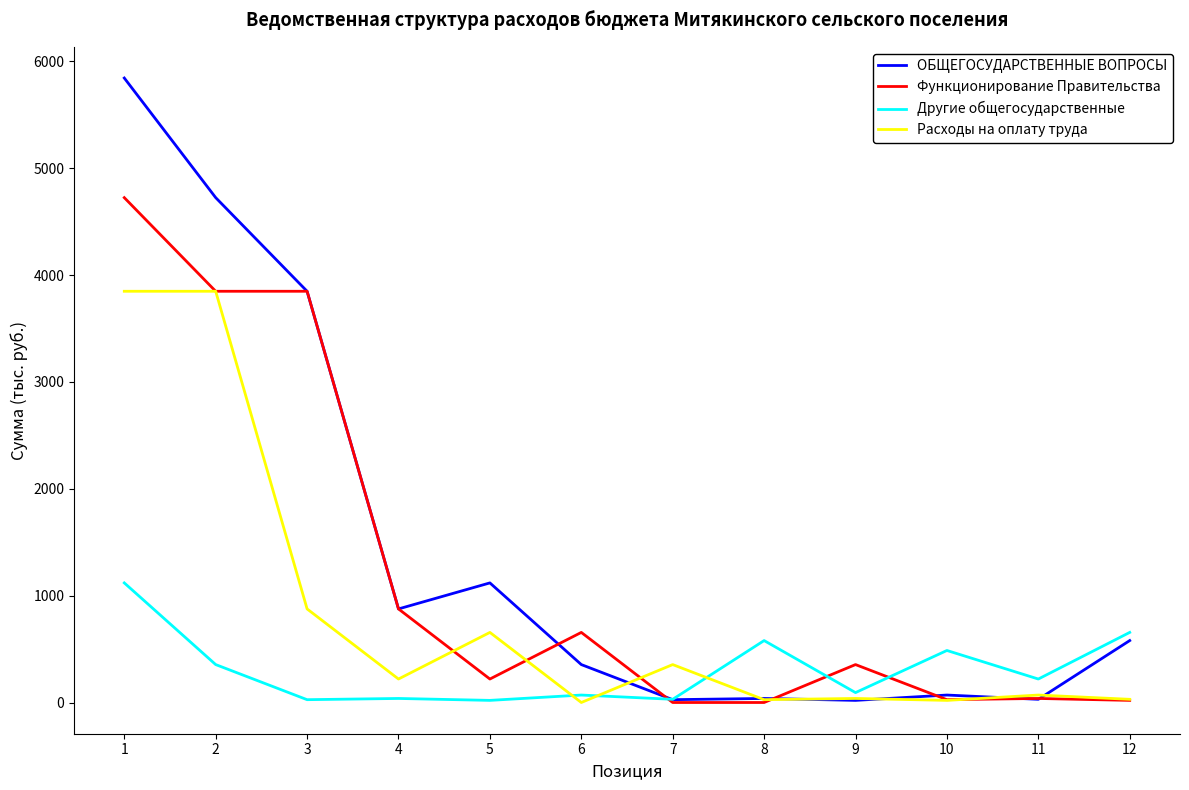

Is the value of Другие общегосударственные at 10 greater than the value of Функционирование Правительства at 3?

No